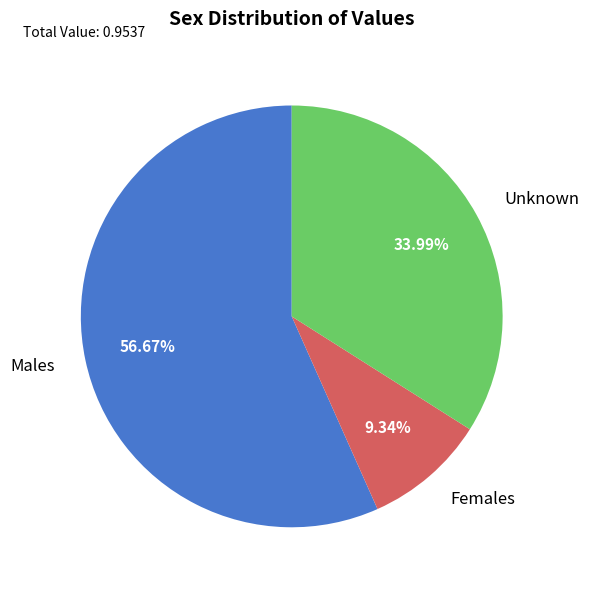

Between Males and Unknown, which is larger?

Males